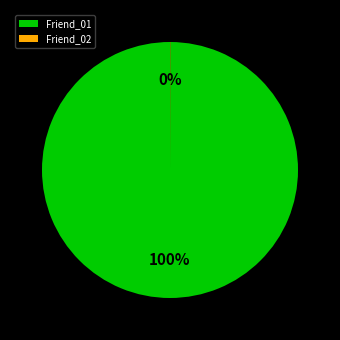

Is it true that Friend_01 is 100% of the pie?

True